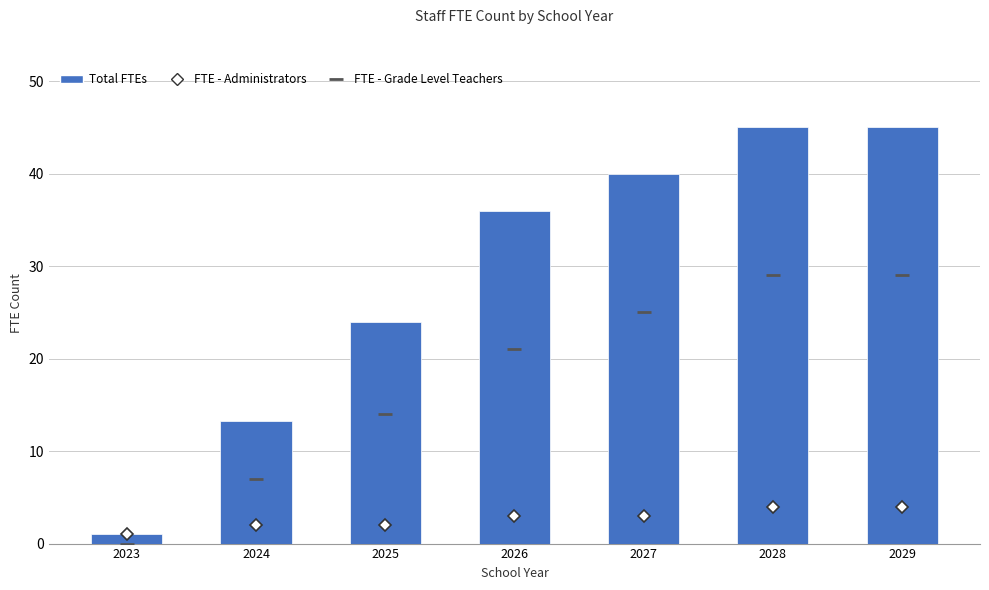

What is the value of the Total FTEs bar at the 5th from the left?

40.0